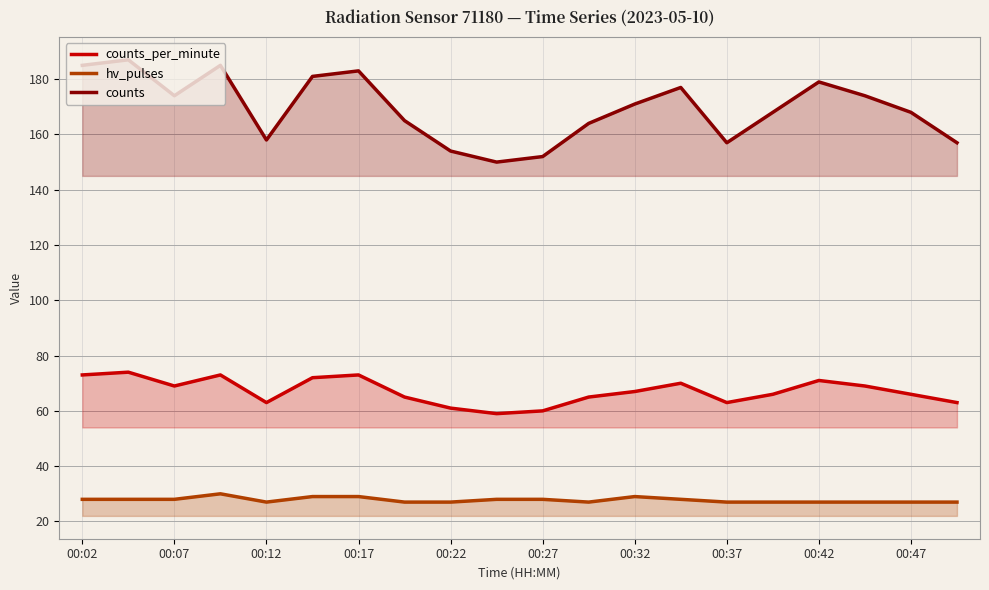

True or false: counts_per_minute and hv_pulses cross at least once.

False